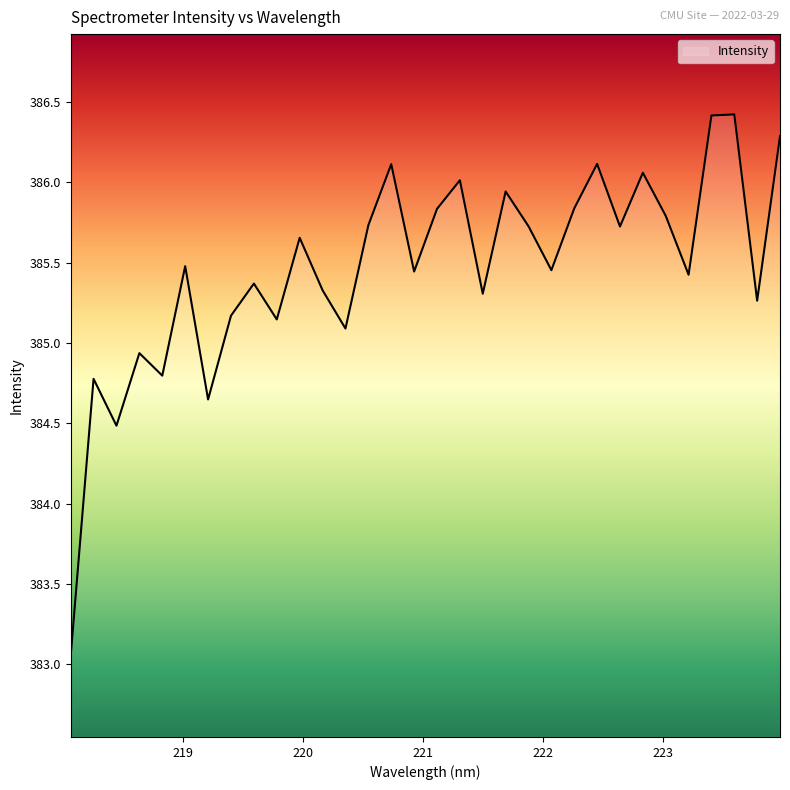

What is the maximum value shown in the chart?

386.4